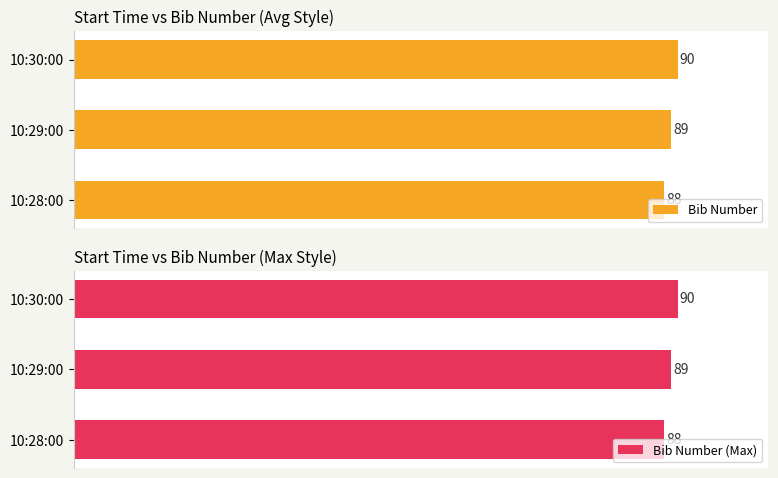

At which label is Bib Number closest to 89?

10:29:00